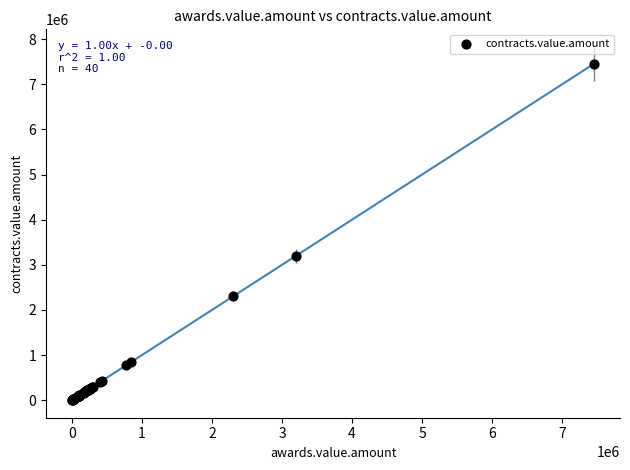

What Y value in the scatter plot is closest to 3728692?

3194929.6